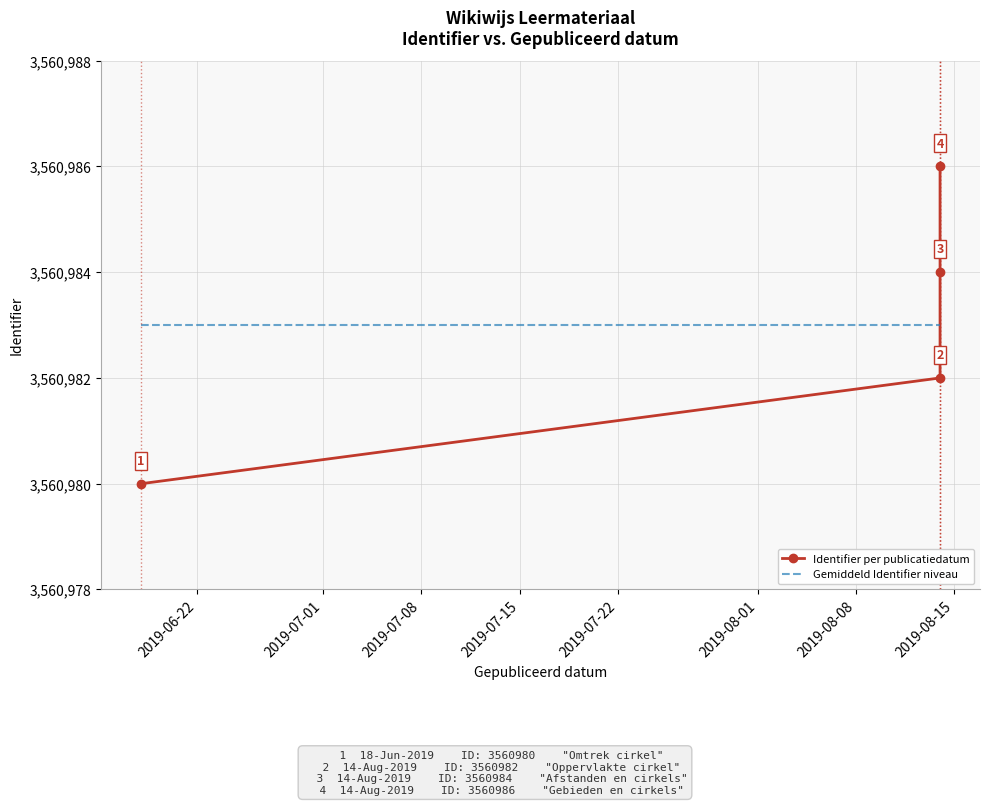

True or false: Identifier per publicatiedatum has more than 0 interior local peaks.

False